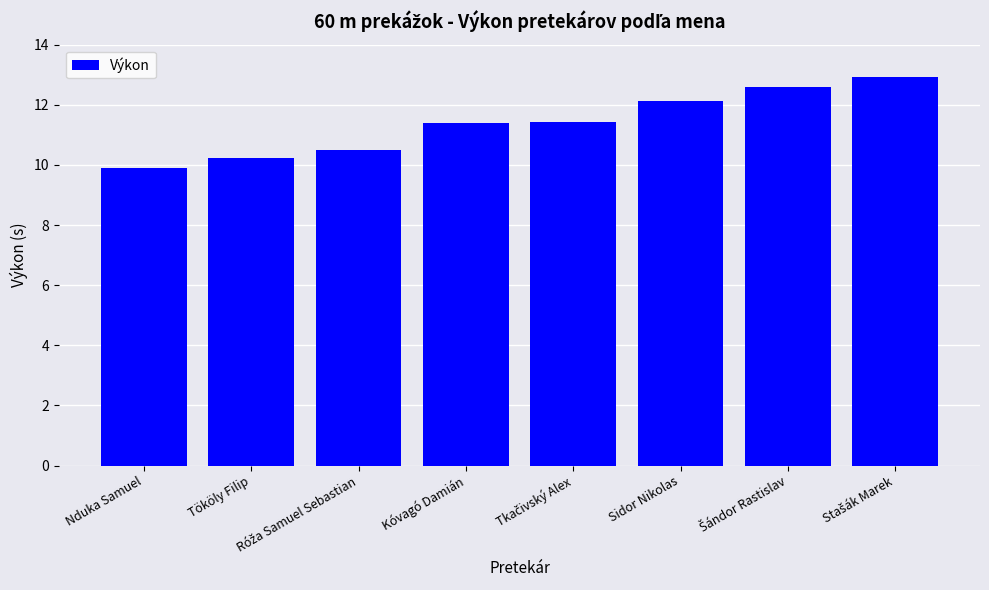

What is the ratio of the value at Nduka Samuel to the value at Kóvagó Damián?

0.9